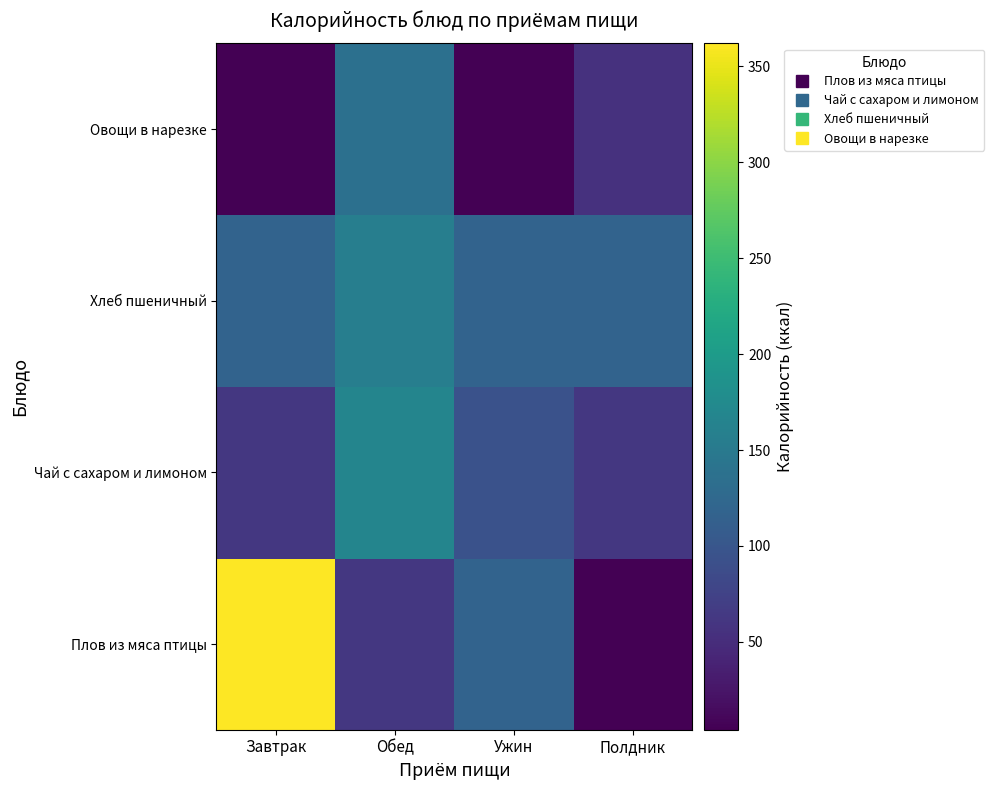

At how many categories does at least one series exceed 66?

4